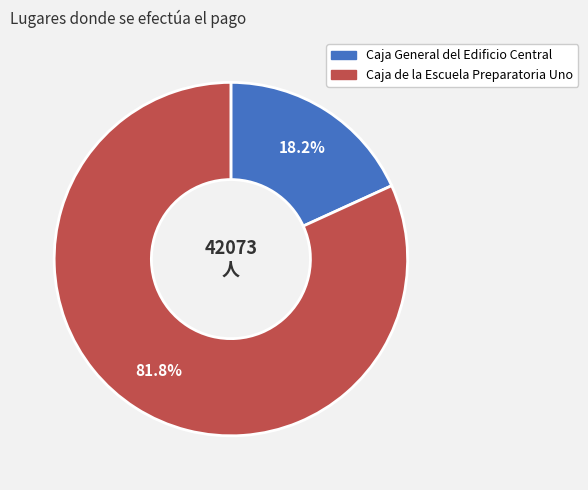

Which category has the biggest portion of the pie?

Caja de la Escuela Preparatoria Uno